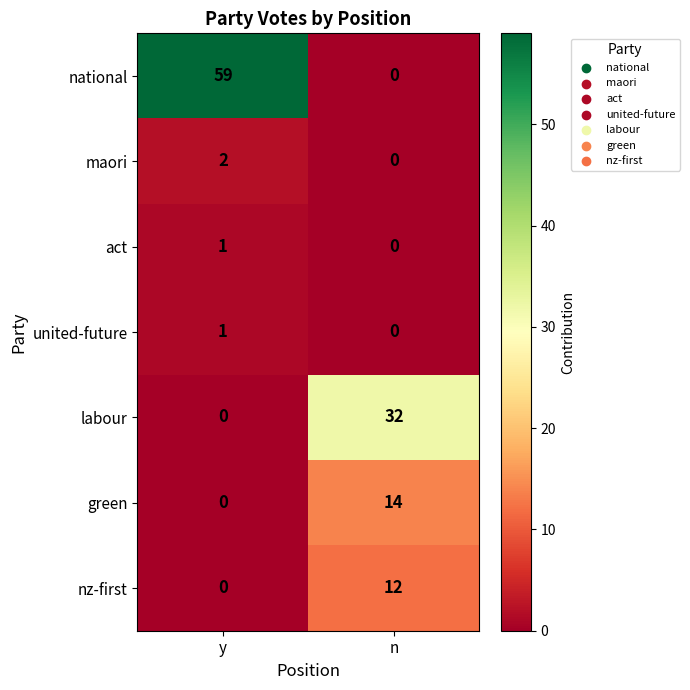

Is it true that green equals 0 at y?

True